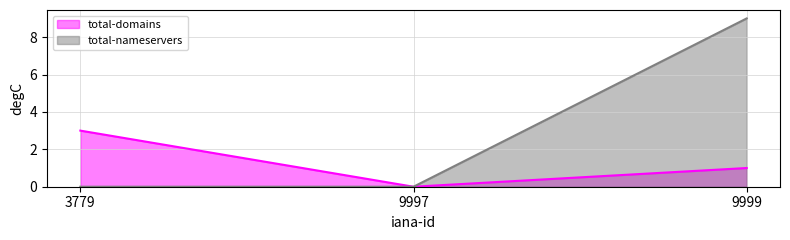

The total-domains series shows 1 at 9997. True or false?

False